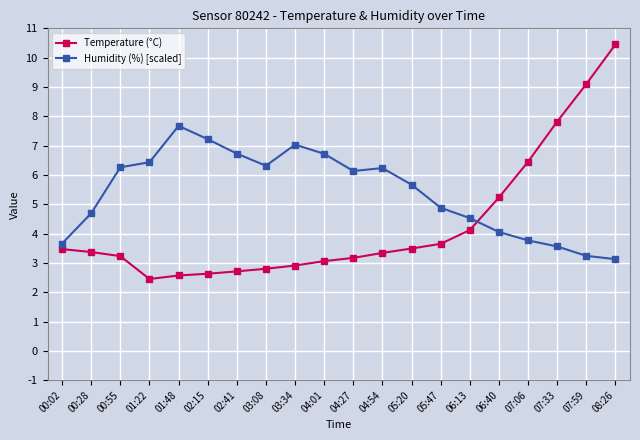

What is the difference between the maximum and minimum values in the Temperature (°C) series?

8.0